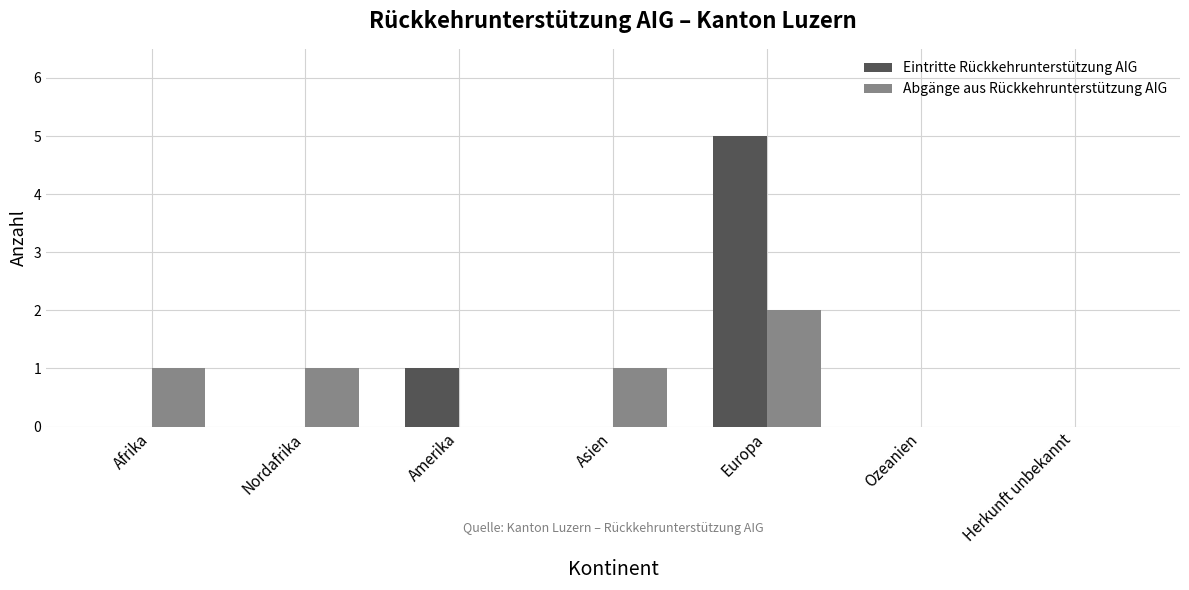

What is the greatest value displayed?

5